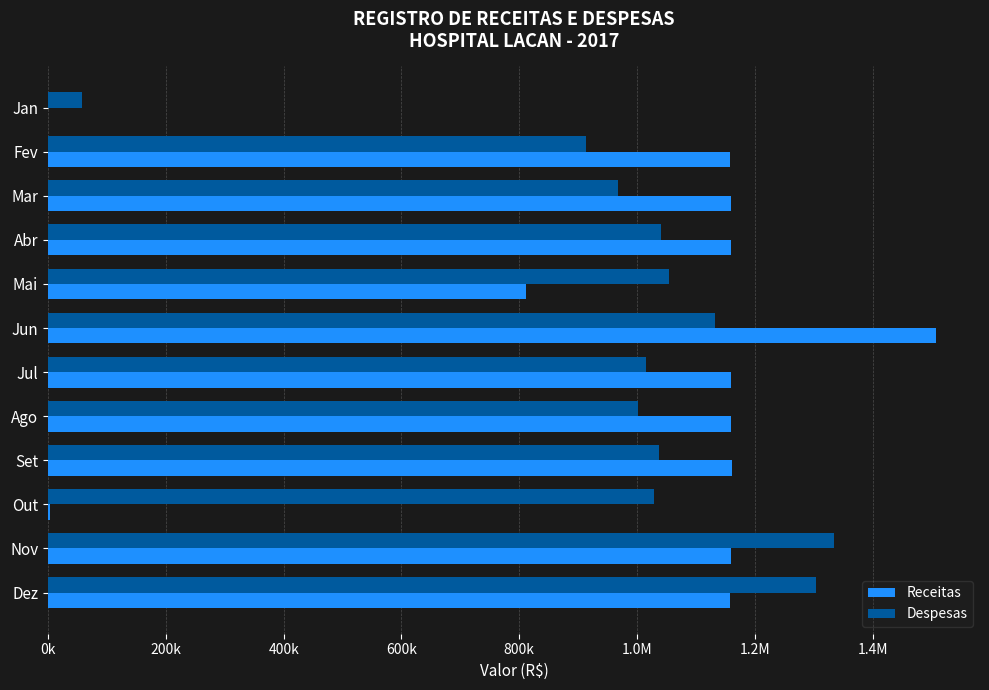

What is the average value of the Receitas series?

966319.1